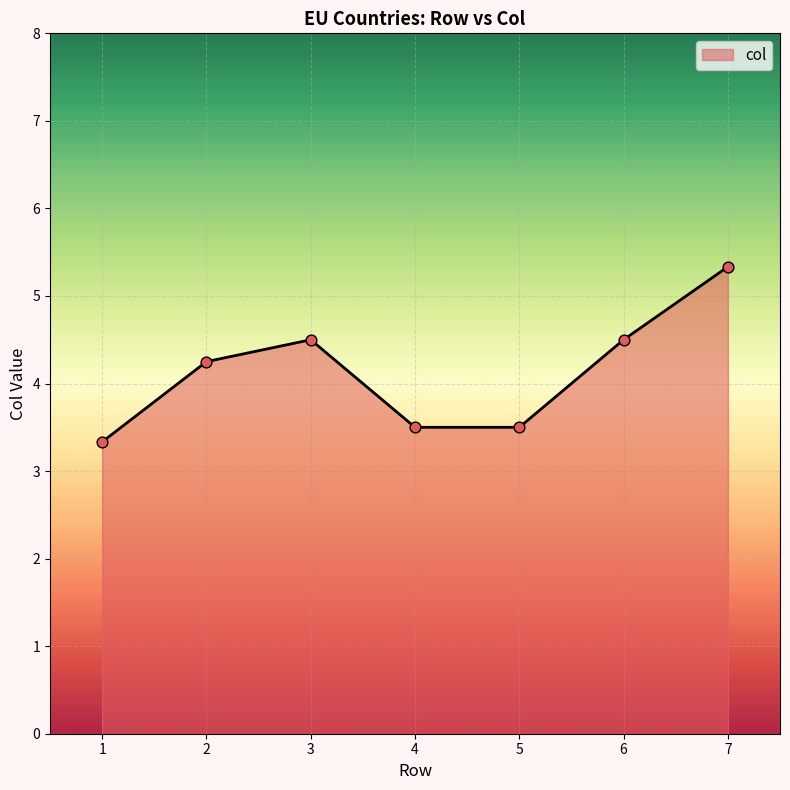

Approximately how many times larger is the value at 6 compared to 4?

1.3